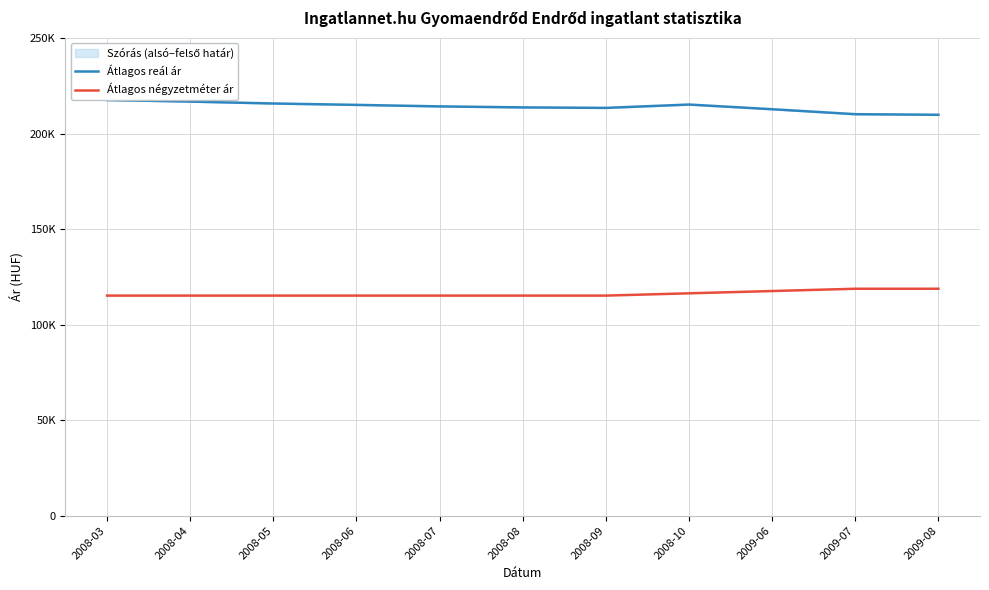

At which category does Átlagos reál ár reach its first local valley?

2008-09